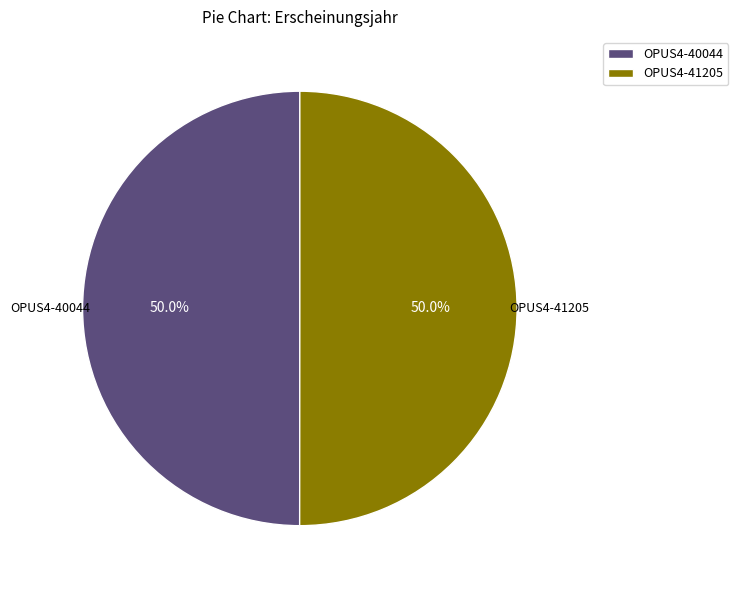

To the nearest percent, what percentage of the pie is OPUS4-41205?

50%